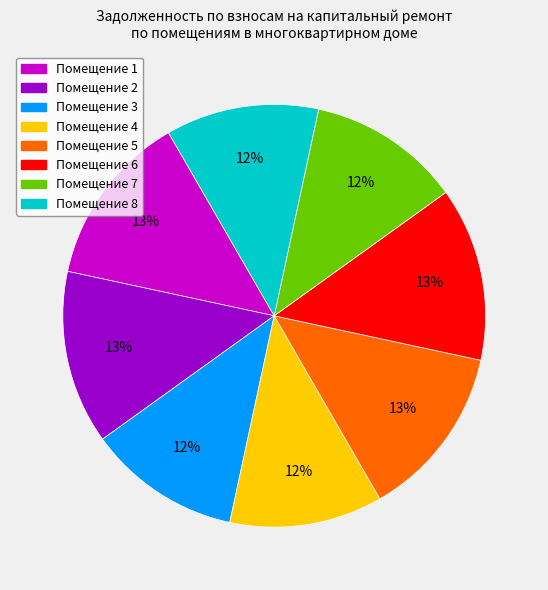

Does any single category account for the majority?

No